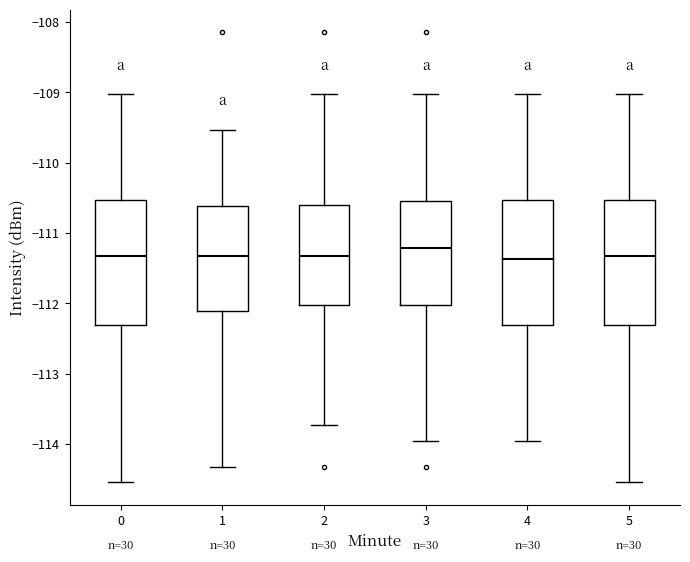

Reading left to right, transcribe this box plot: for each box, give where its median line is, the range the box spans, and where its two whiskers end, as read against the y-axis. The values are not printed on the chart, so give them approximately, as read against the axis.

0: median -111.3, box -112.3 to -110.5, whiskers -114.5 to -109.0
1: median -111.3, box -112.1 to -110.6, whiskers -114.3 to -109.5
2: median -111.3, box -112.0 to -110.6, whiskers -113.7 to -109.0
3: median -111.2, box -112.0 to -110.5, whiskers -114.0 to -109.0
4: median -111.4, box -112.3 to -110.5, whiskers -114.0 to -109.0
5: median -111.3, box -112.3 to -110.5, whiskers -114.5 to -109.0